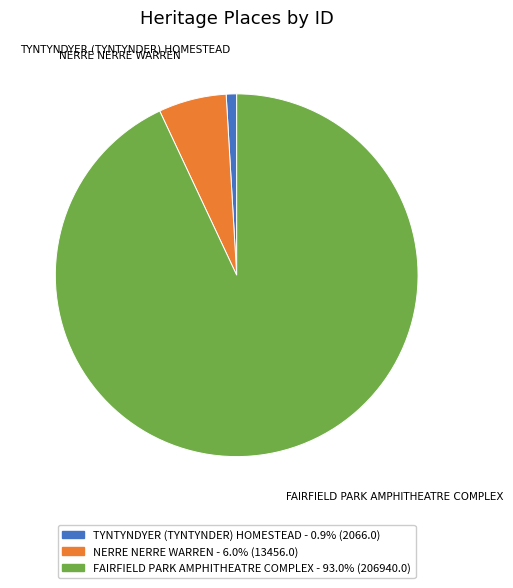

Is FAIRFIELD PARK AMPHITHEATRE COMPLEX - 93.0% (206940.0) the majority of the pie?

Yes